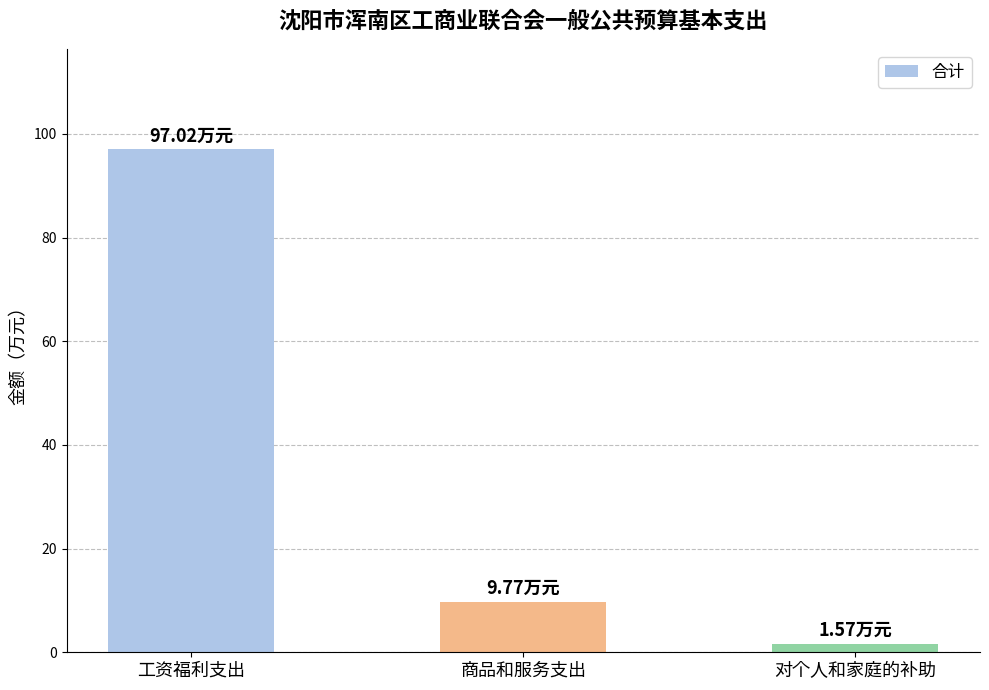

What is the value of the 3rd bar from the left?

1.6